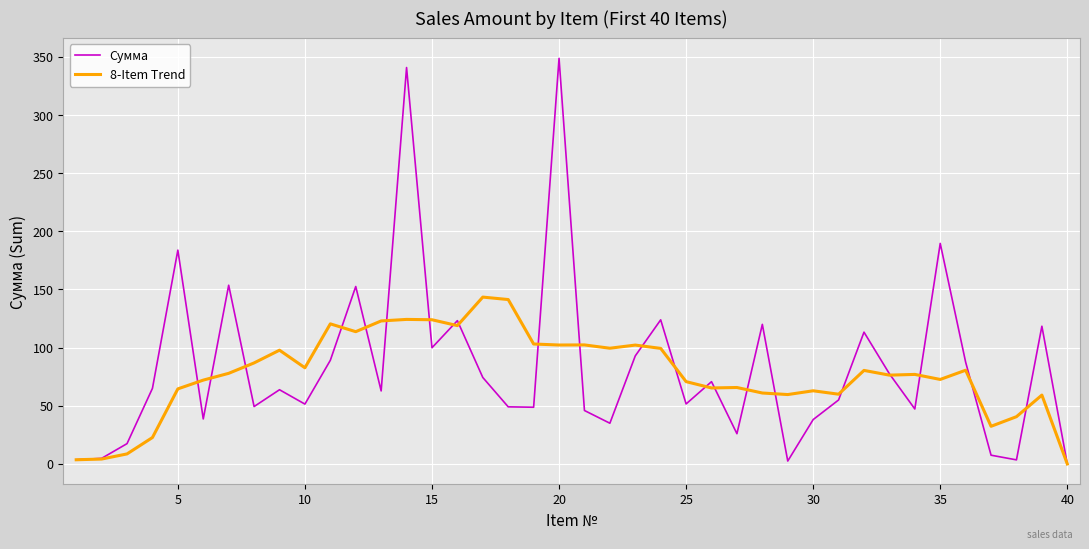

At how many categories does at least one series exceed 145?

6